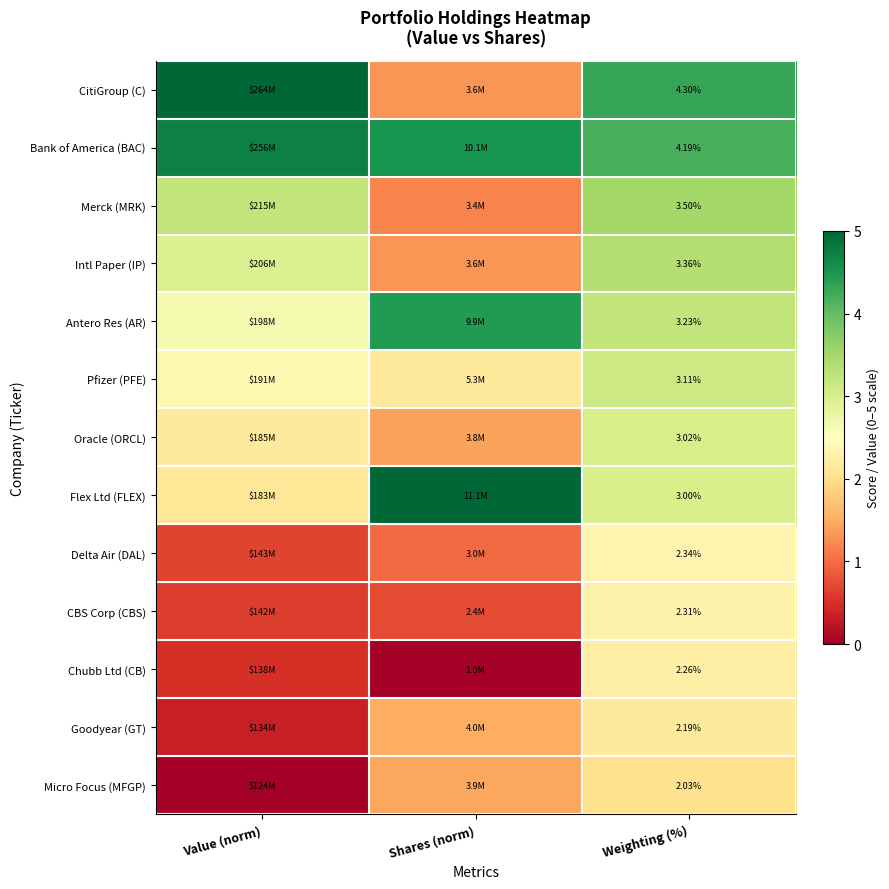

At Weighting (%), list the series in order from largest to smallest.

CitiGroup (C), Bank of America (BAC), Merck (MRK), Intl Paper (IP), Antero Res (AR), Pfizer (PFE), Oracle (ORCL), Flex Ltd (FLEX), Delta Air (DAL), CBS Corp (CBS), Chubb Ltd (CB), Goodyear (GT), Micro Focus (MFGP)